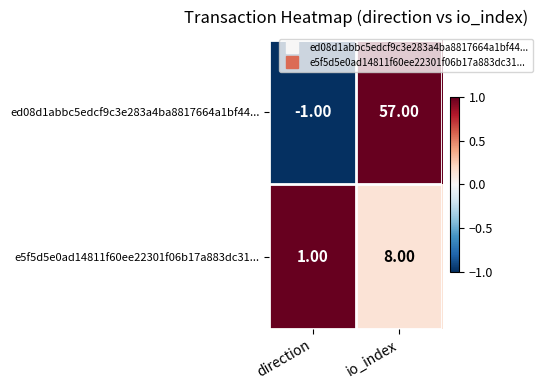

Which series changed the most between direction and io_index?

ed08d1abbc5edcf9c3e283a4ba8817664a1bf44...